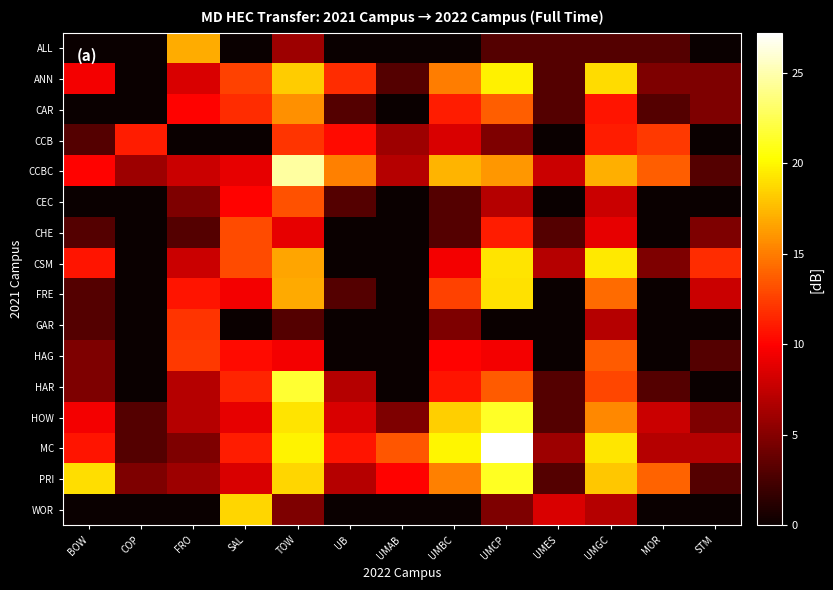

Reading right to left, what are all the values shown in this chart?

ALL: STM=0.0	MOR=3.0	UMGC=3.0	UMES=3.0	UMCP=3.0	UMBC=0.0	UMAB=0.0	UB=0.0	TOW=6.0	SAL=0.0	FRO=17.0	COP=0.0	BOW=0.0
ANN: STM=4.8	MOR=4.8	UMGC=18.9	UMES=3.0	UMCP=19.7	UMBC=15.1	UMAB=3.0	UB=11.8	TOW=18.3	SAL=12.6	FRO=8.5	COP=0.0	BOW=9.5
CAR: STM=4.8	MOR=3.0	UMGC=10.8	UMES=3.0	UMCP=13.8	UMBC=11.1	UMAB=0.0	UB=3.0	TOW=15.8	SAL=11.8	FRO=10.0	COP=0.0	BOW=0.0
CCB: STM=0.0	MOR=12.3	UMGC=11.1	UMES=0.0	UMCP=4.8	UMBC=8.5	UMAB=6.0	UB=10.4	TOW=12.0	SAL=0.0	FRO=0.0	COP=11.1	BOW=3.0
CCBC: STM=3.0	MOR=13.8	UMGC=17.1	UMES=7.8	UMCP=16.1	UMBC=17.3	UMAB=7.0	UB=15.2	TOW=24.6	SAL=9.0	FRO=7.8	COP=6.0	BOW=10.0
CEC: STM=0.0	MOR=0.0	UMGC=7.8	UMES=0.0	UMCP=7.0	UMBC=3.0	UMAB=0.0	UB=3.0	TOW=13.2	SAL=10.0	FRO=4.8	COP=0.0	BOW=0.0
CHE: STM=4.8	MOR=0.0	UMGC=9.0	UMES=3.0	UMCP=11.1	UMBC=3.0	UMAB=0.0	UB=0.0	TOW=9.0	SAL=13.0	FRO=3.0	COP=0.0	BOW=3.0
CSM: STM=11.8	MOR=4.8	UMGC=19.4	UMES=7.0	UMCP=19.1	UMBC=9.5	UMAB=0.0	UB=0.0	TOW=16.6	SAL=13.0	FRO=7.8	COP=0.0	BOW=10.8
FRE: STM=7.8	MOR=0.0	UMGC=14.3	UMES=0.0	UMCP=19.1	UMBC=12.6	UMAB=0.0	UB=3.0	TOW=16.9	SAL=9.5	FRO=10.8	COP=0.0	BOW=3.0
GAR: STM=0.0	MOR=0.0	UMGC=7.0	UMES=0.0	UMCP=0.0	UMBC=4.8	UMAB=0.0	UB=0.0	TOW=3.0	SAL=0.0	FRO=12.0	COP=0.0	BOW=3.0
HAG: STM=3.0	MOR=0.0	UMGC=13.6	UMES=0.0	UMCP=9.5	UMBC=10.0	UMAB=0.0	UB=0.0	TOW=9.5	SAL=10.4	FRO=12.3	COP=0.0	BOW=4.8
HAR: STM=0.0	MOR=3.0	UMGC=12.8	UMES=3.0	UMCP=13.6	UMBC=10.8	UMAB=0.0	UB=7.0	TOW=21.6	SAL=11.5	FRO=7.0	COP=0.0	BOW=4.8
HOW: STM=4.8	MOR=7.8	UMGC=15.4	UMES=3.0	UMCP=21.3	UMBC=18.4	UMAB=4.8	UB=8.5	TOW=19.2	SAL=9.0	FRO=7.0	COP=3.0	BOW=9.5
MC: STM=7.0	MOR=7.0	UMGC=19.3	UMES=6.0	UMCP=27.2	UMBC=20.0	UMAB=13.4	UB=10.8	TOW=19.9	SAL=11.1	FRO=4.8	COP=3.0	BOW=10.8
PRI: STM=3.0	MOR=14.0	UMGC=18.1	UMES=3.0	UMCP=21.2	UMBC=15.2	UMAB=10.0	UB=7.0	TOW=18.7	SAL=8.5	FRO=6.0	COP=4.8	BOW=19.0
WOR: STM=0.0	MOR=0.0	UMGC=7.0	UMES=8.5	UMCP=4.8	UMBC=0.0	UMAB=0.0	UB=0.0	TOW=4.8	SAL=18.6	FRO=0.0	COP=0.0	BOW=0.0